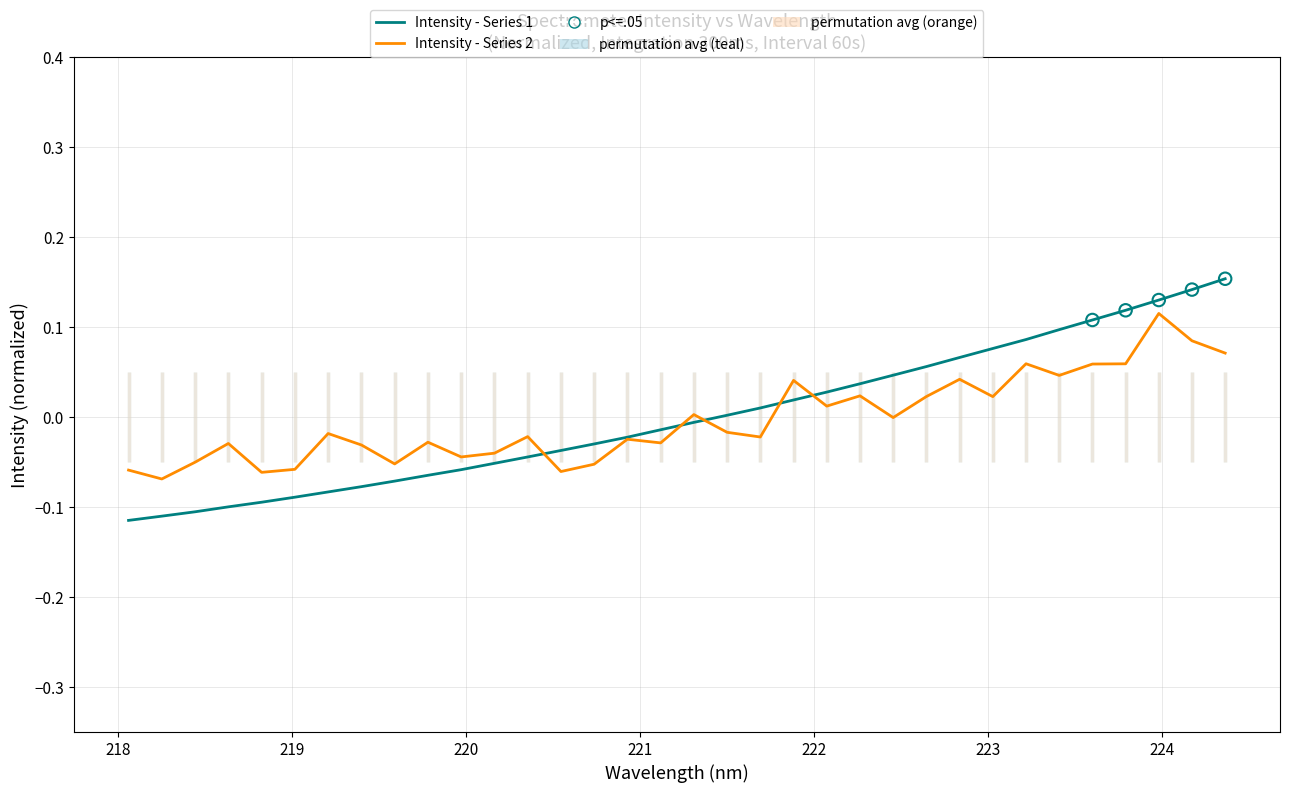

Which series has the widest spread of values?

Intensity - Series 1